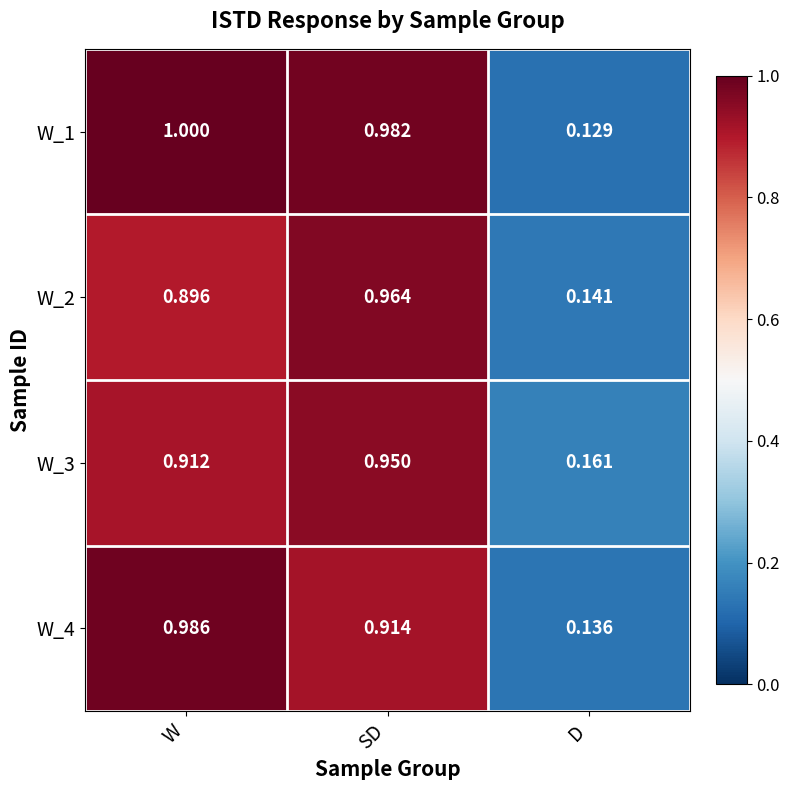

At which category is the sum across all series the highest?

SD